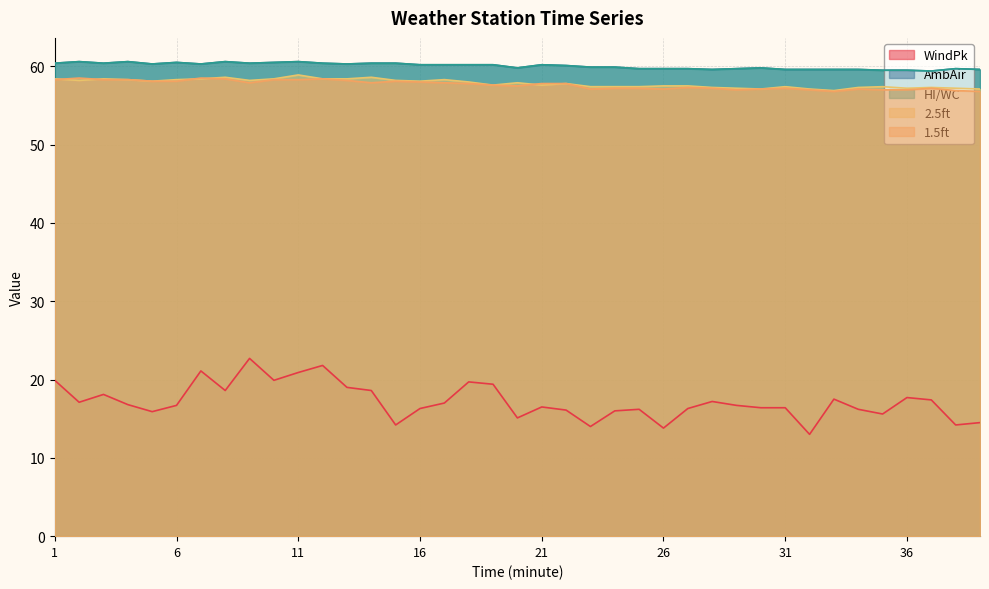

At which label does AmbAir reach its minimum?

37